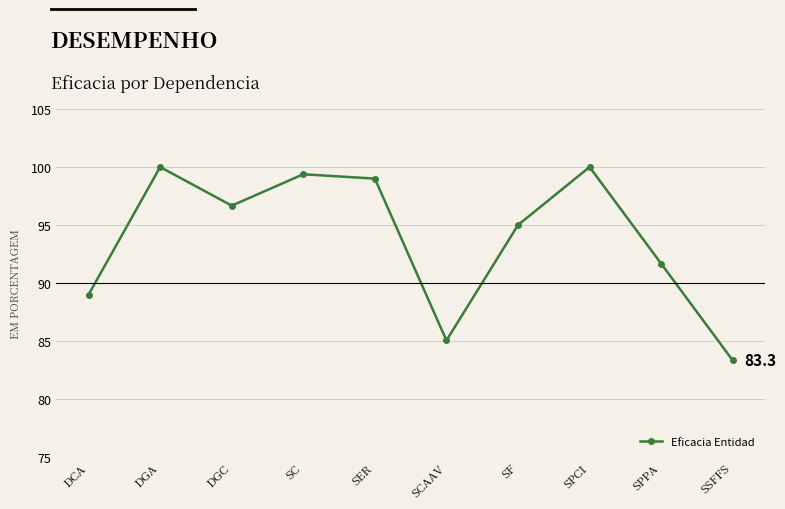

The value at DGA is 100.0. True or false?

True